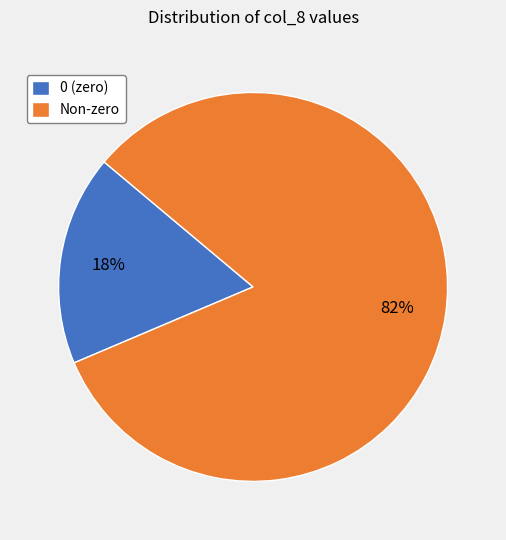

To the nearest percent, what portion does Non-zero represent?

82%